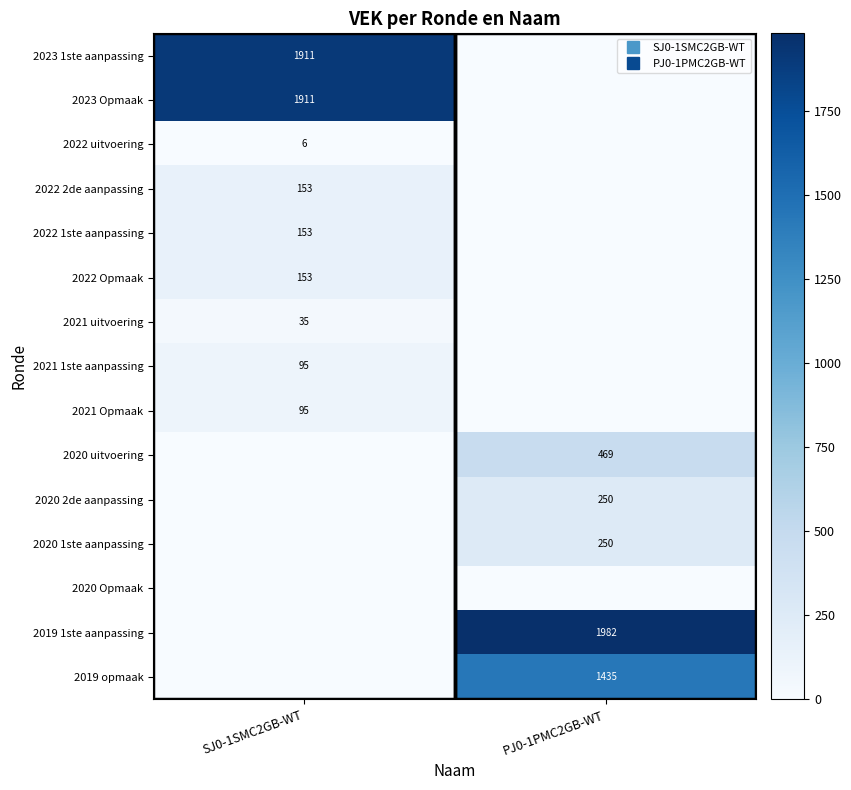

What is the difference between the maximum and minimum values in the 2022 1ste aanpassing series?

153